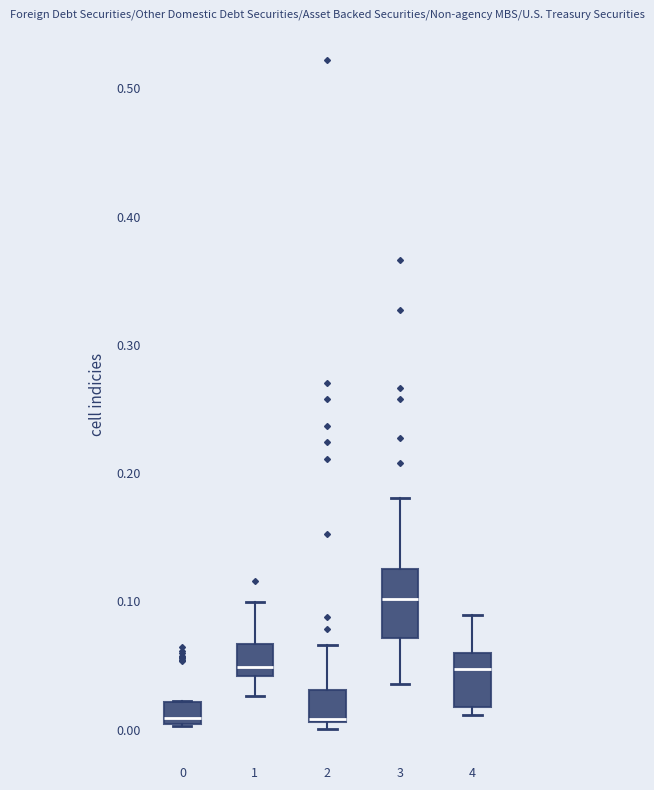

Which box is the tallest, from its lower edge to its upper edge?

3